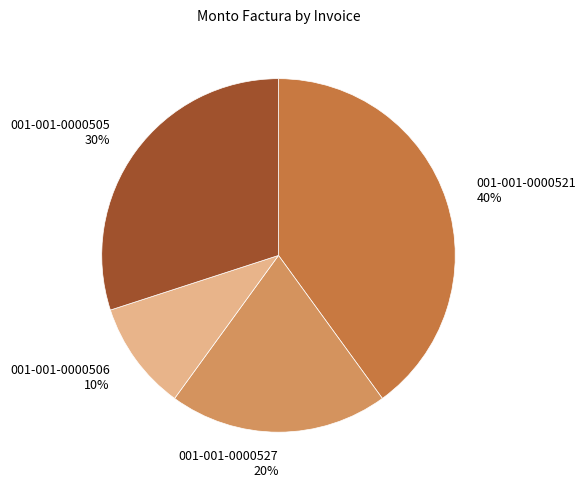

How many slices are in this pie chart?

4